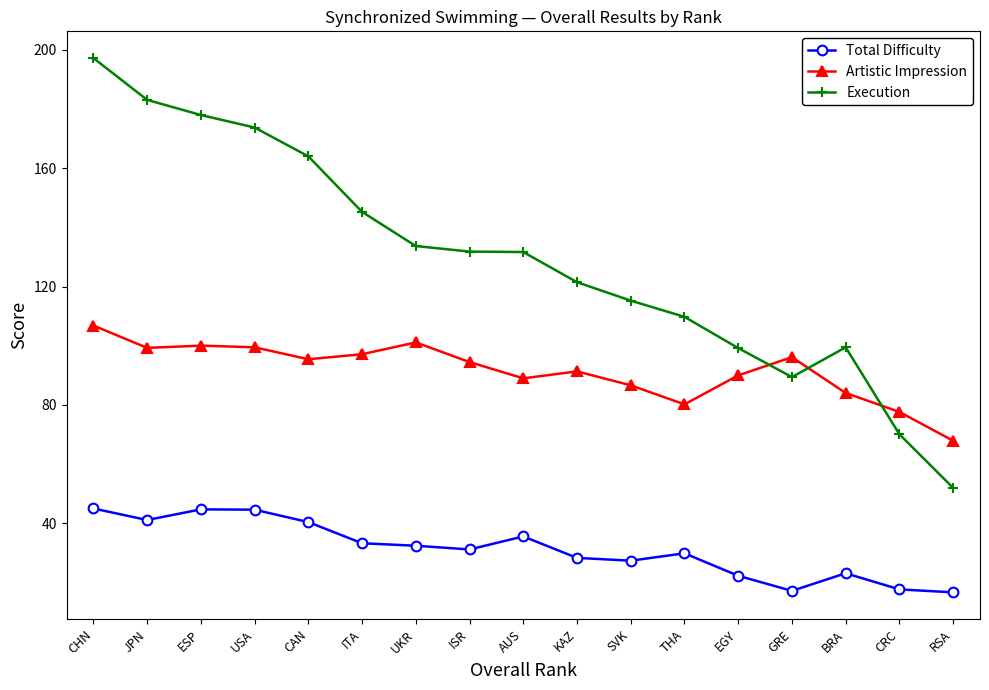

What is the sum of all Total Difficulty values?

530.5